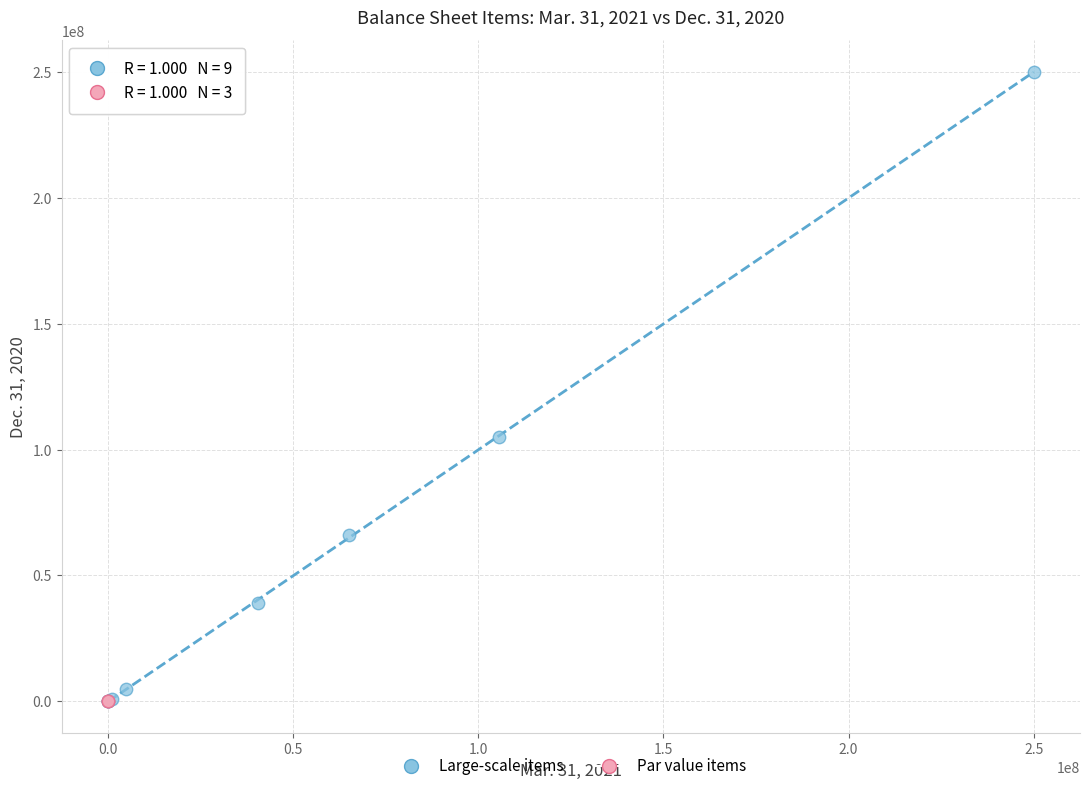

Which series has the widest spread of Y values?

Large-scale items